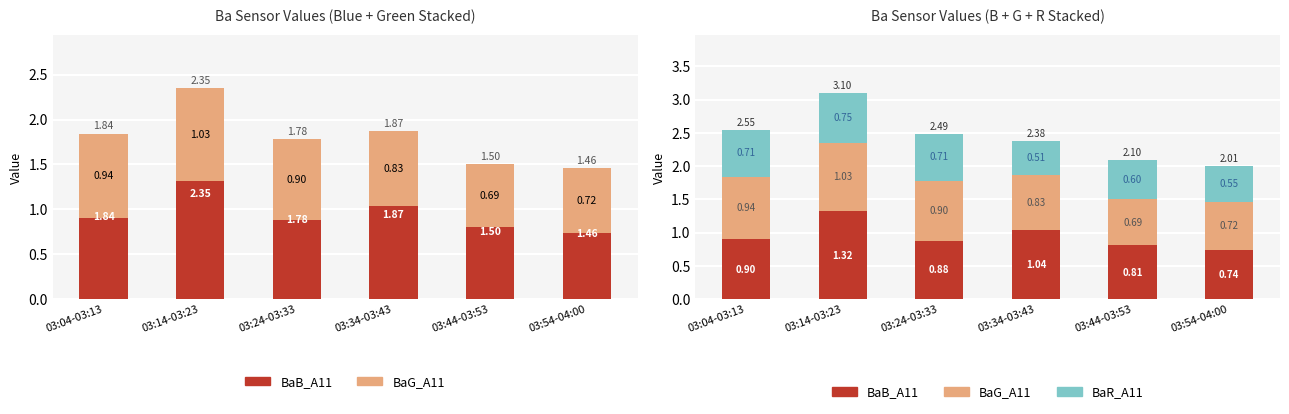

Between 03:34-03:43 and 03:54-04:00, which series saw the biggest shift?

BaB_A11